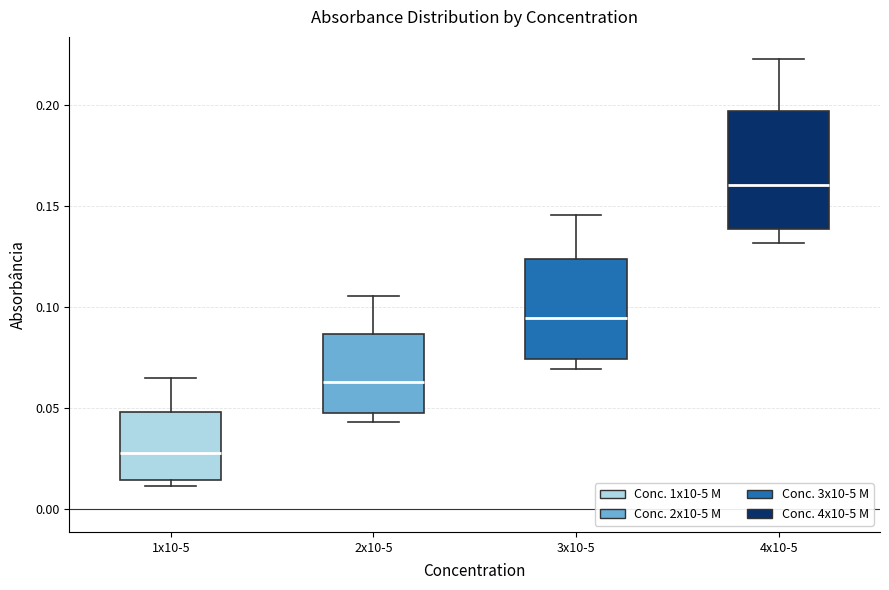

Reading left to right, transcribe this box plot: for each box, give where its median line is, the range the box spans, and where its two whiskers end, as read against the y-axis. The values are not printed on the chart, so give them approximately, as read against the axis.

1x10-5: median 0.030, box 0.015 to 0.050, whiskers 0.010 to 0.065
2x10-5: median 0.065, box 0.050 to 0.085, whiskers 0.045 to 0.105
3x10-5: median 0.095, box 0.075 to 0.125, whiskers 0.070 to 0.145
4x10-5: median 0.160, box 0.140 to 0.195, whiskers 0.130 to 0.225